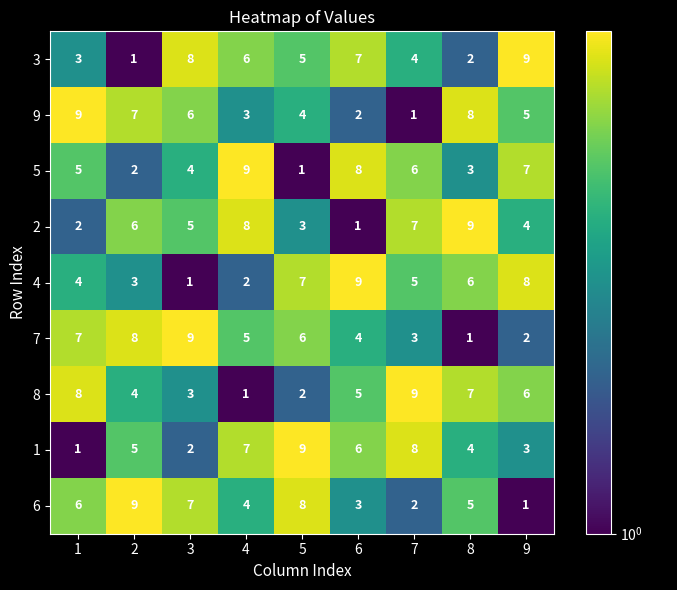

At 7, list the series in order from smallest to largest.

9, 6, 7, 3, 4, 5, 2, 1, 8